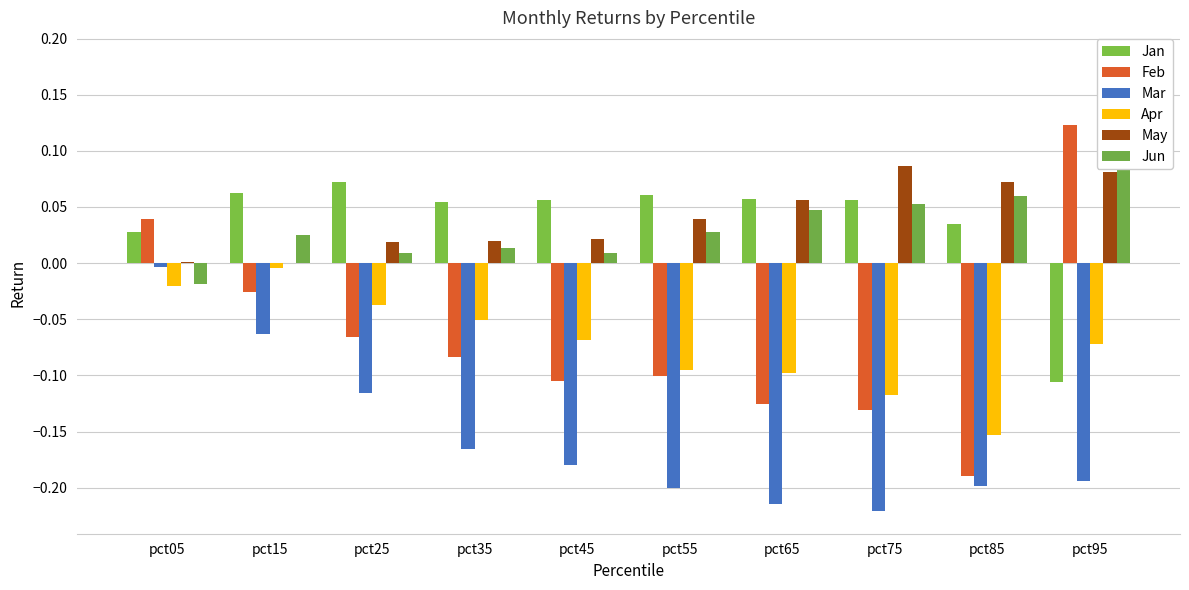

Are the bars horizontal?

No